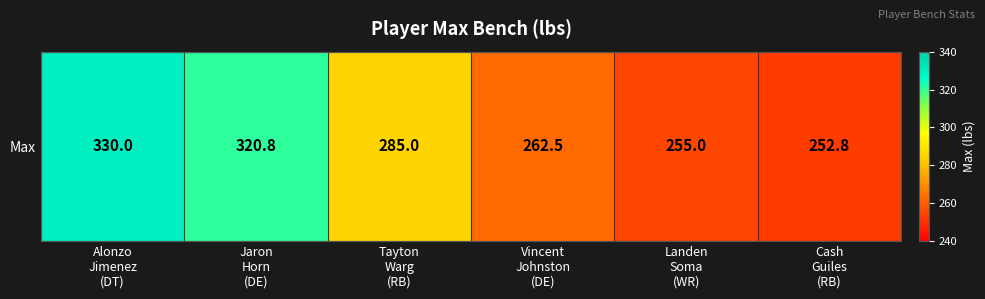

What is the sum of the values at Alonzo
Jimenez
(DT) and Cash
Guiles
(RB)?

582.8